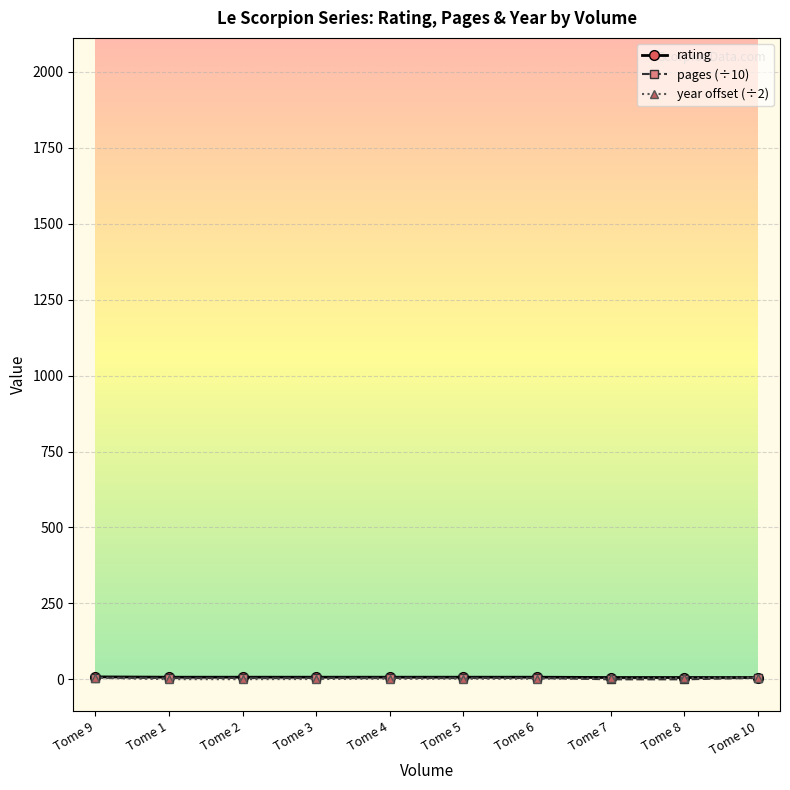

What is the label of the 9th point from the left?

Tome 8